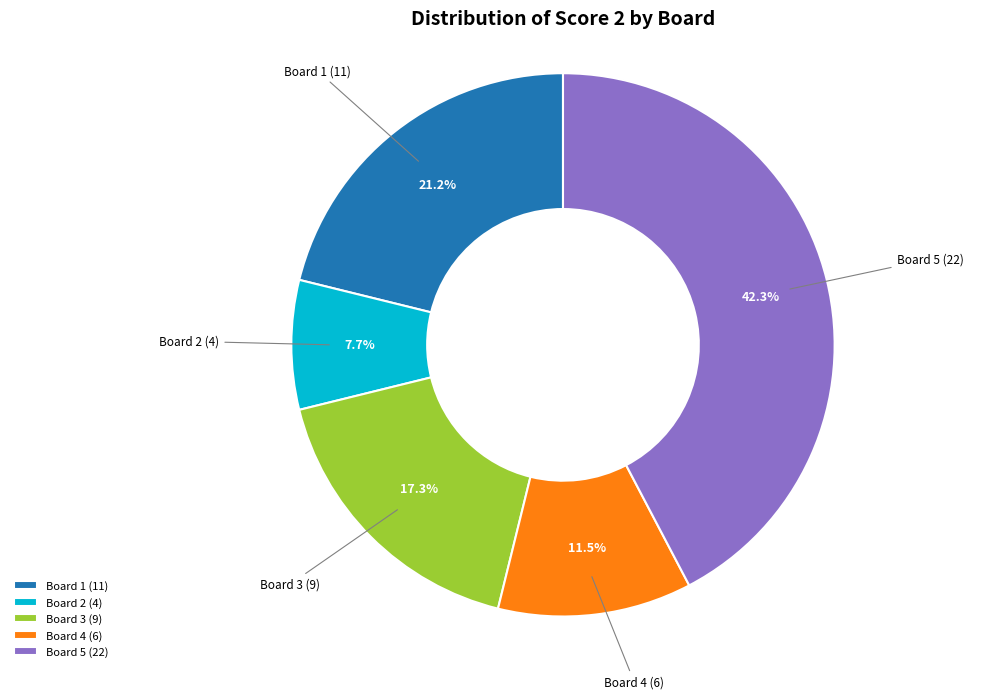

Does Board 4 (6) account for over 50% of the chart?

No